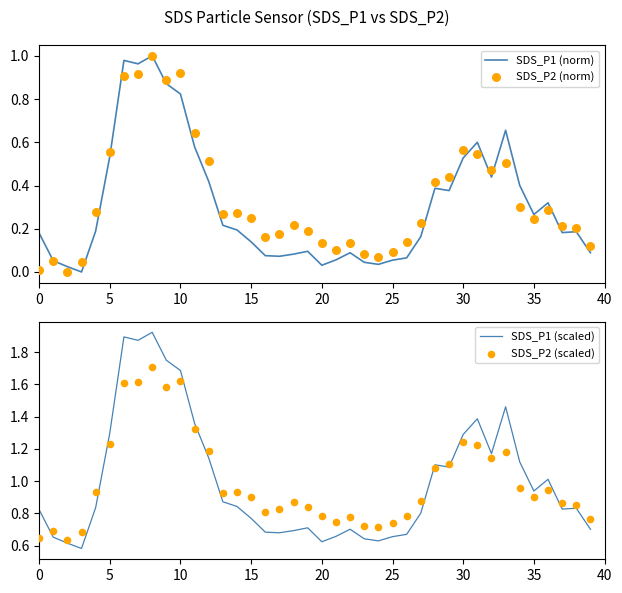

Which series reaches the maximum Y coordinate?

SDS_P1 (scaled)